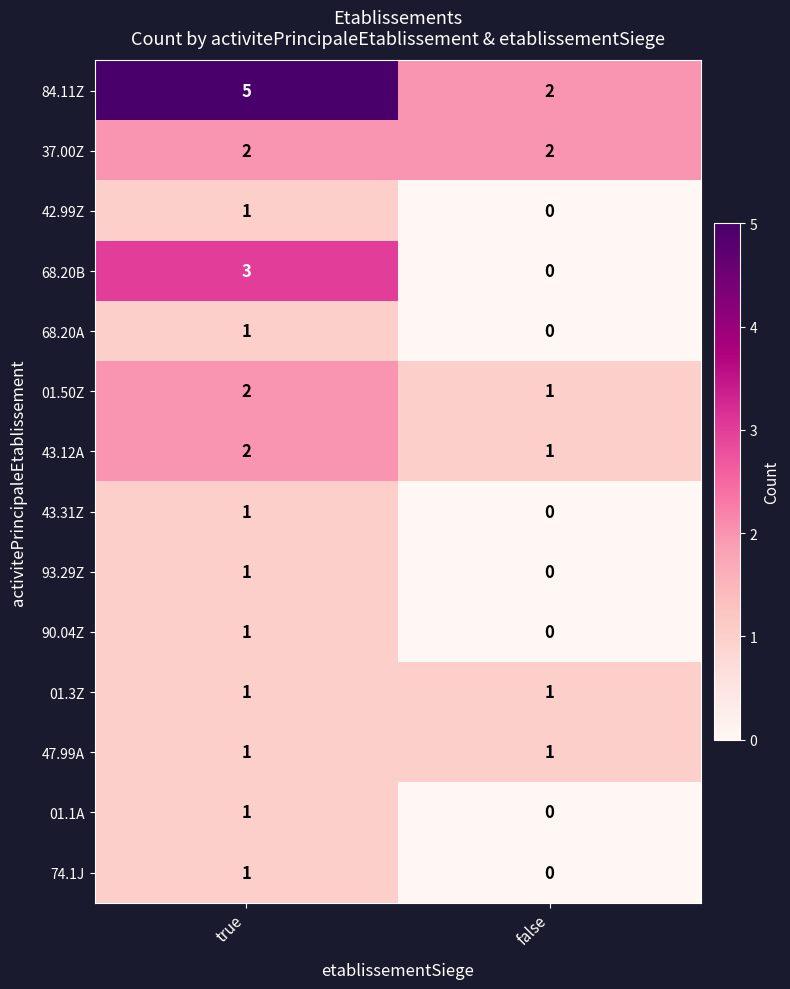

What is the difference between the highest and lowest values at true?

4